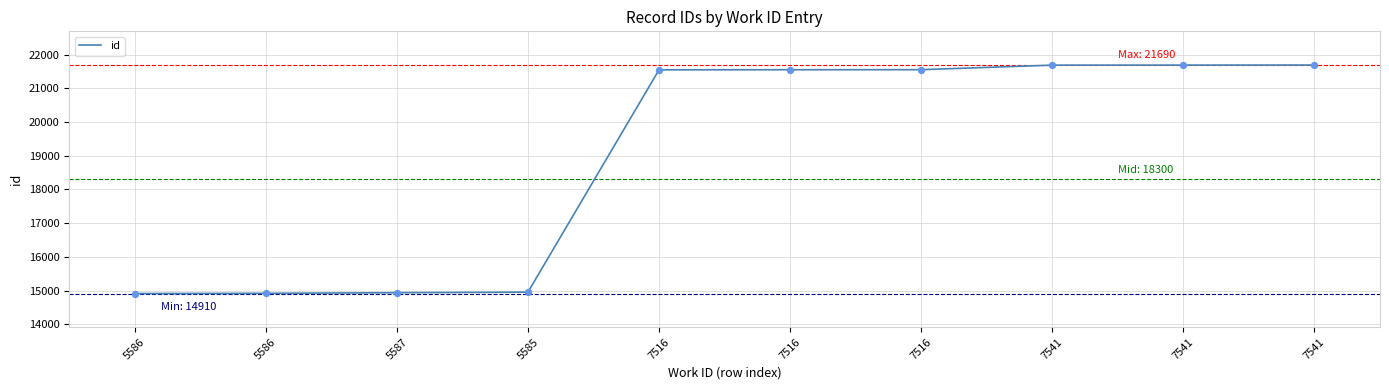

Between 5587 and 7541, which is larger?

7541